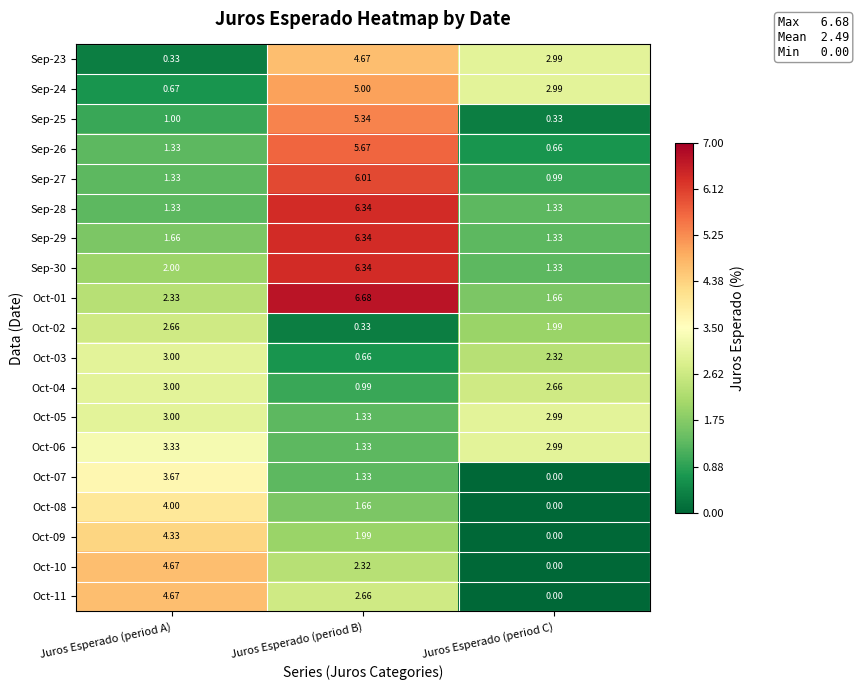

At which label is Oct-07 closest to 1?

Juros Esperado (period B)